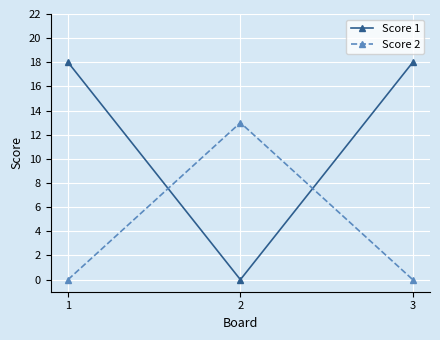

What is the difference between the maximum and minimum values in the Score 2 series?

13